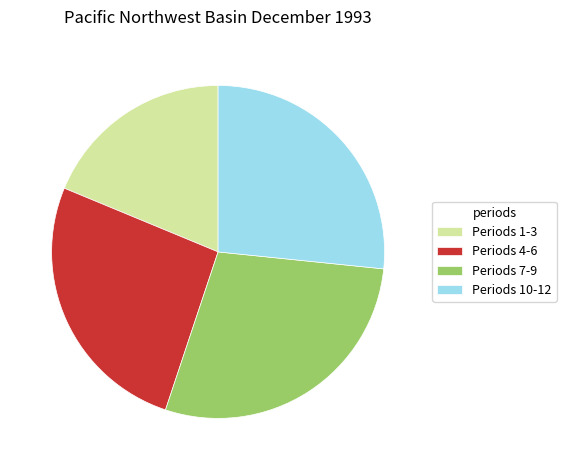

How many slices are in this pie chart?

4